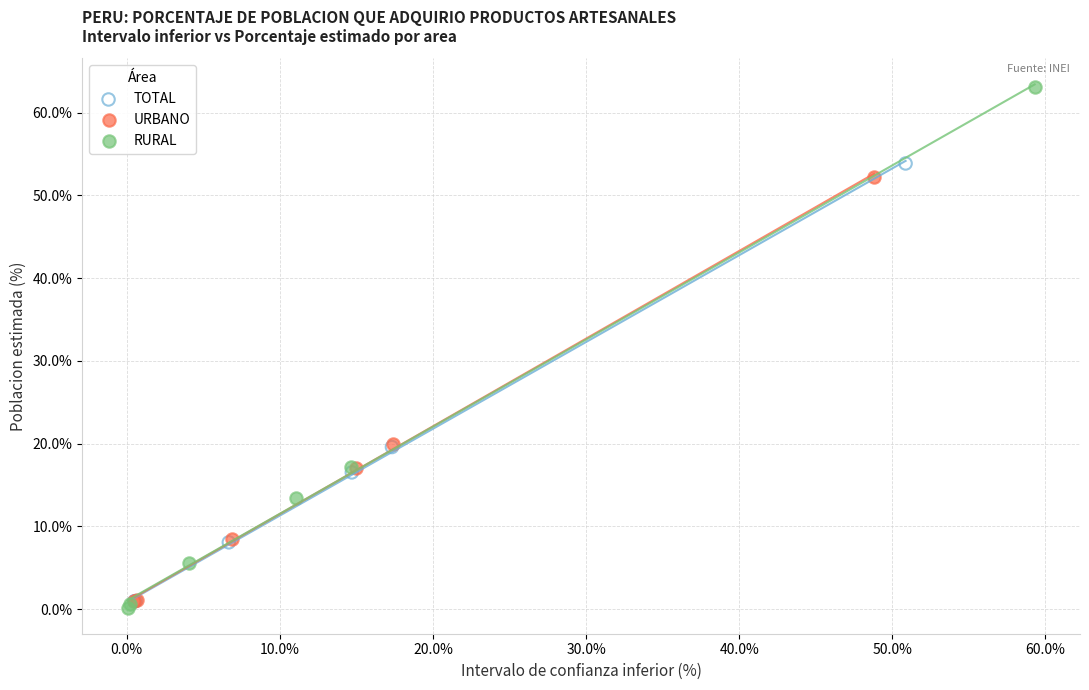

Which series has the largest Y range (max minus min)?

RURAL